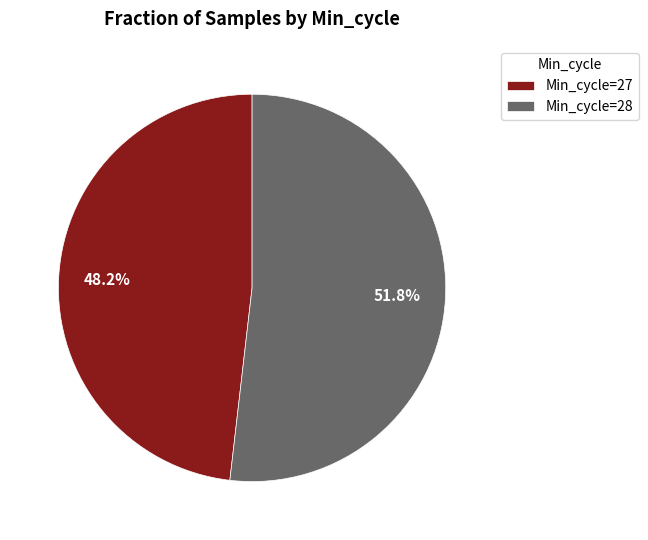

Is the sum of Min_cycle=27 and Min_cycle=28 greater than half?

Yes